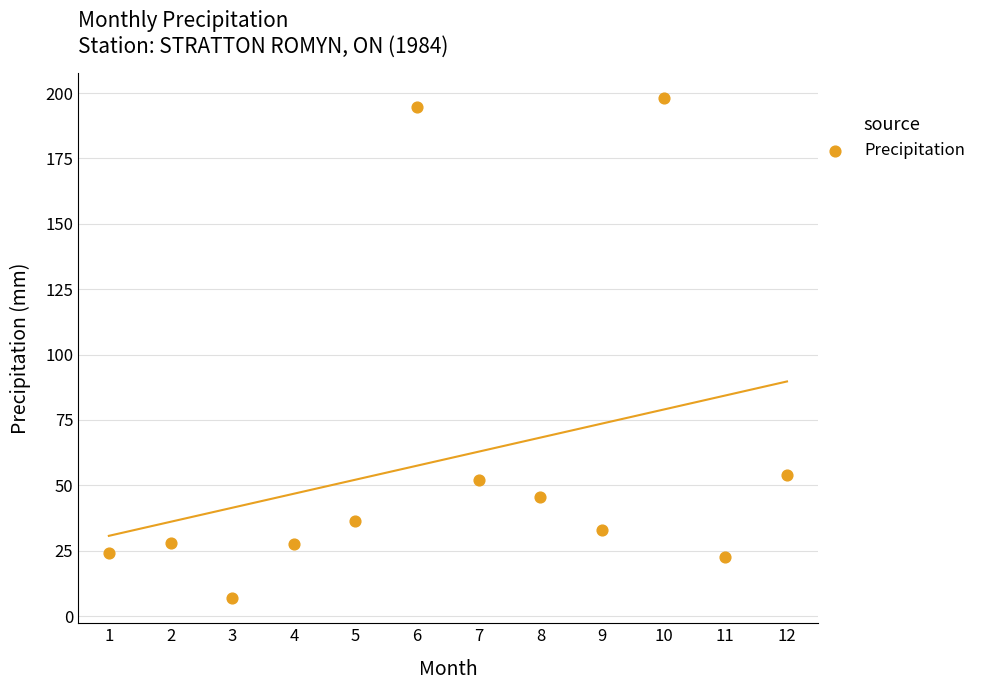

What is the range of Y values (max minus min)?

191.2